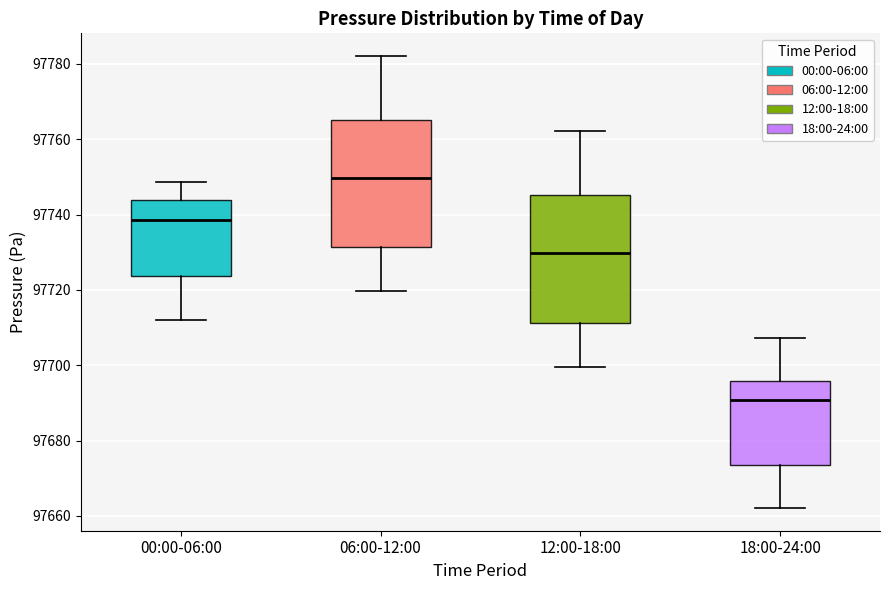

Where is the upper edge of the box for 06:00-12:00 on the y-axis? The values are not printed on the chart, so give them approximately, as read against the axis.

97766